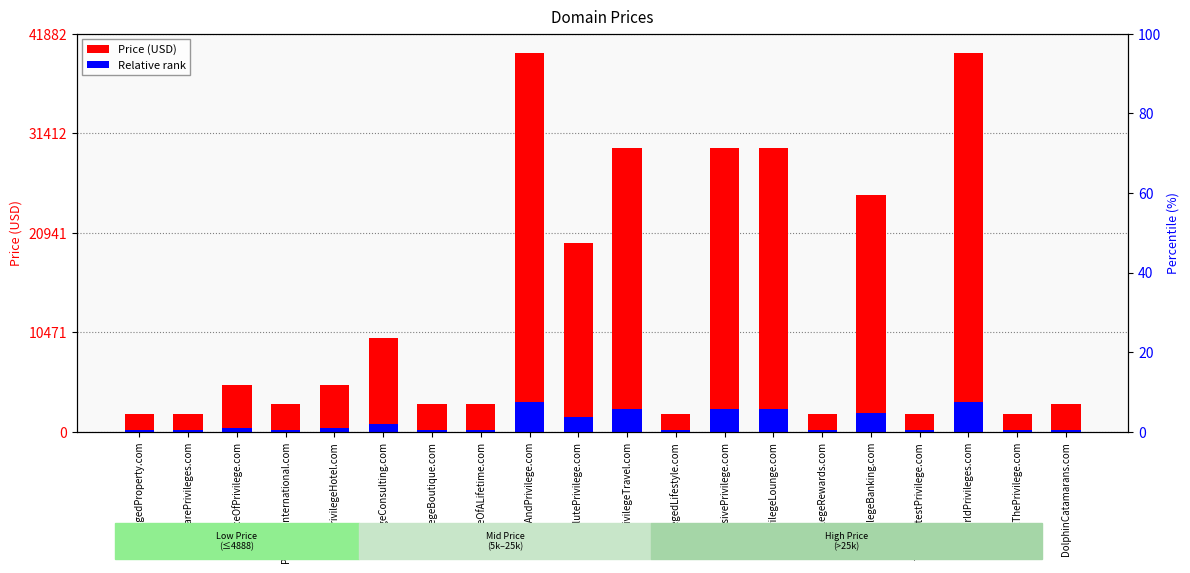

At how many categories does at least one series exceed 21885?

6